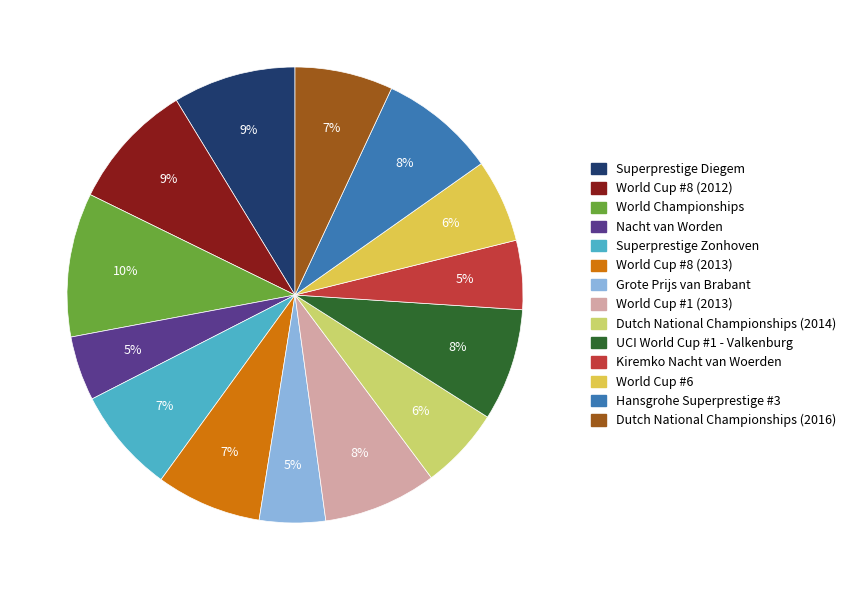

To the nearest percent, what is the combined percentage of Nacht van Worden and UCI World Cup #1 - Valkenburg?

13%